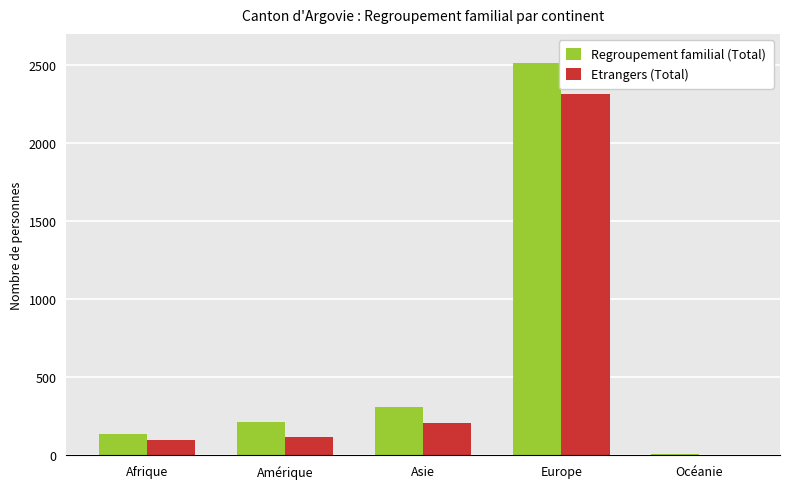

At which category is the sum across all series the highest?

Europe